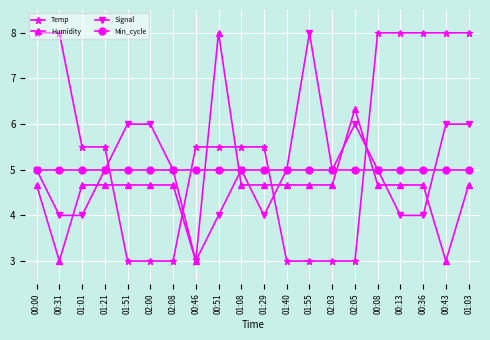

The Temp series shows 8.0 at 01:03. True or false?

True